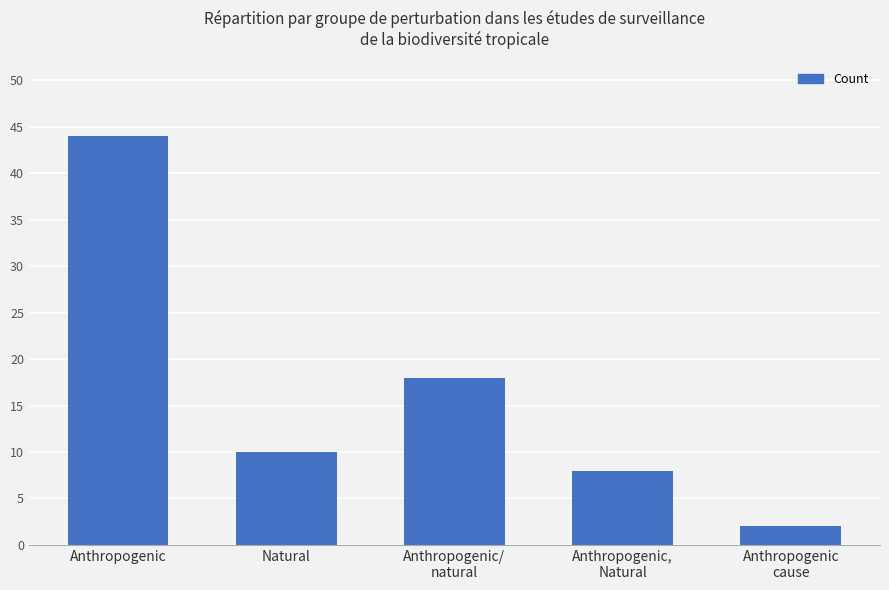

What is the smallest value displayed?

2